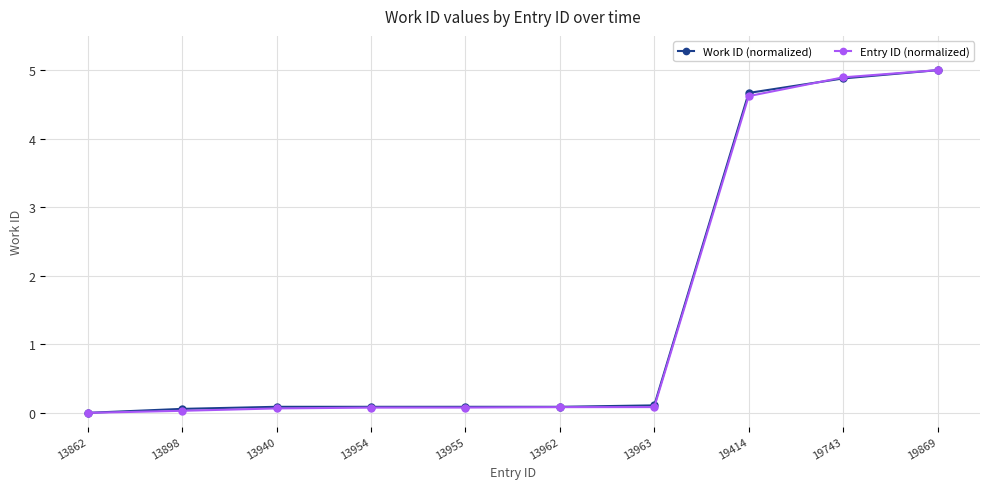

What is the value of the Entry ID (normalized) point at the 8th from the left?

4.6